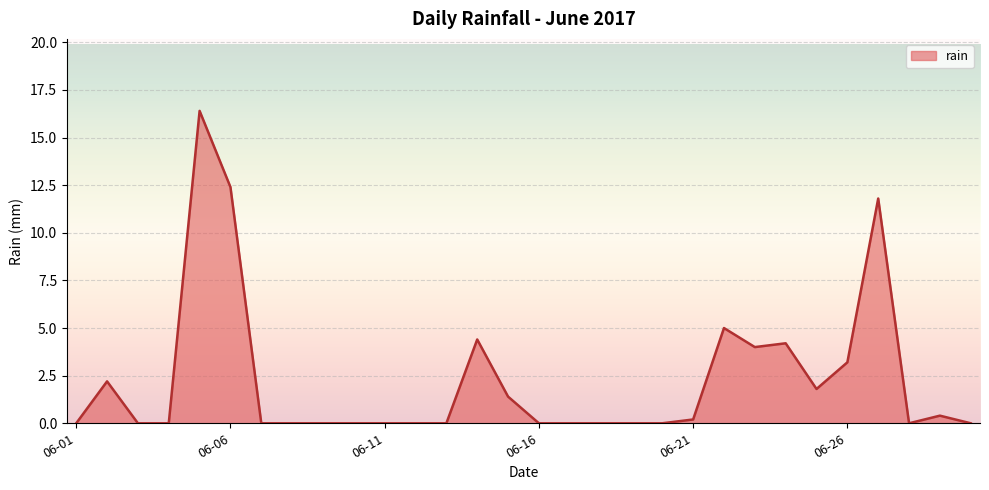

What is the difference between the maximum and minimum values?

16.4